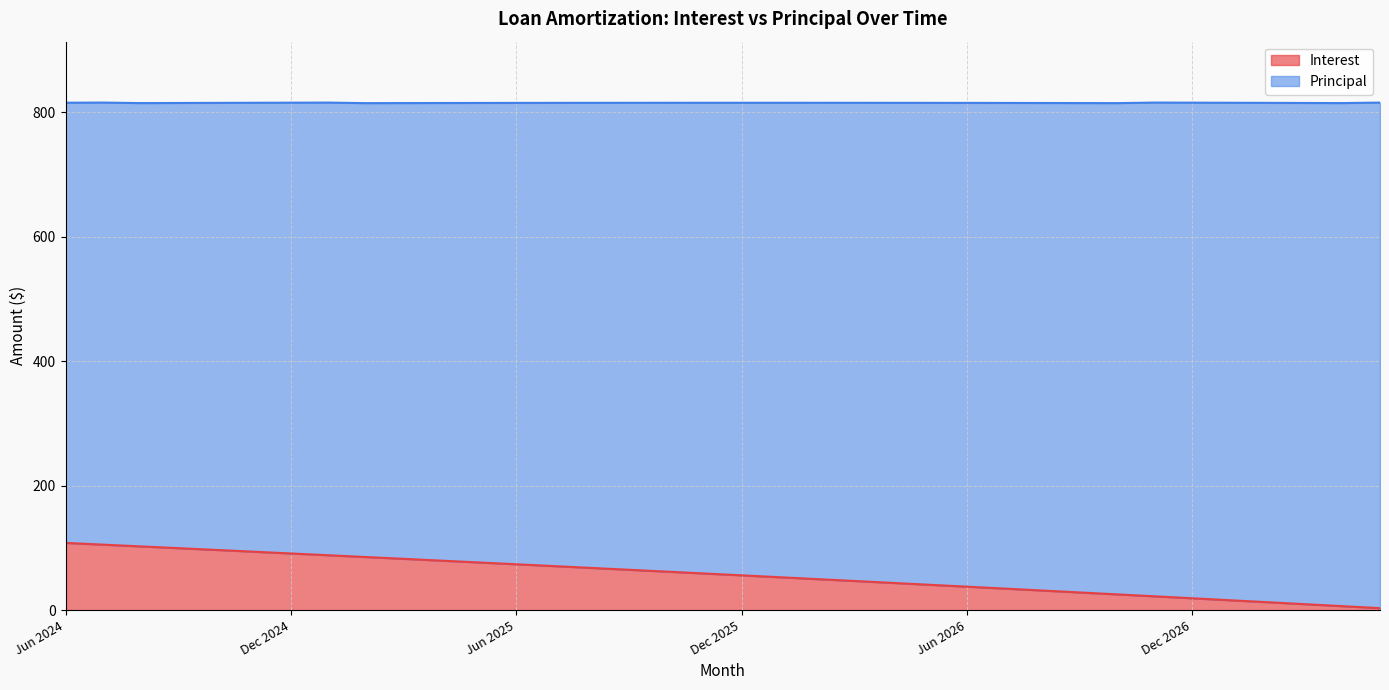

At which label is the value closest to 55?

Dec 2025